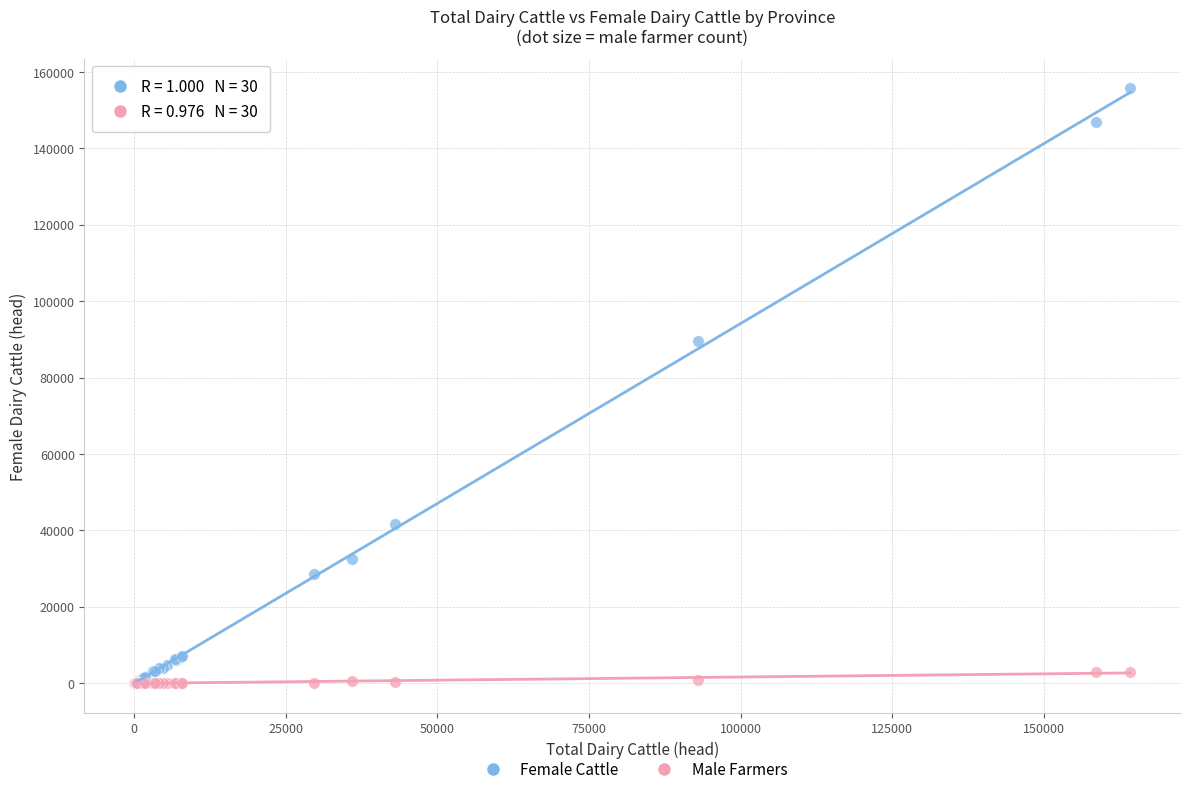

Across all series, what Y value is closest to 77845?

89687